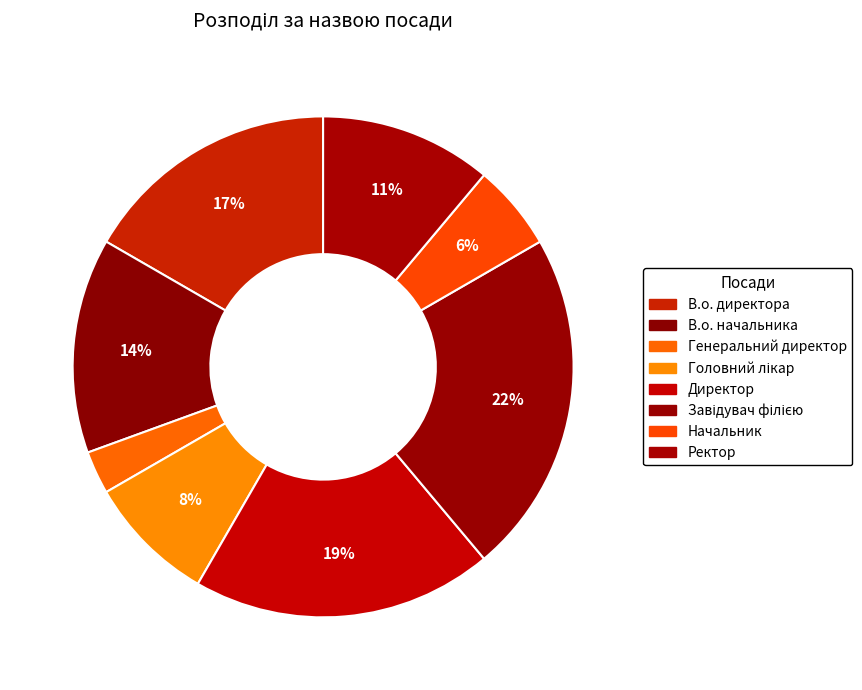

Rank the categories by value from highest to lowest.

Завідувач філією, Директор, В.о. директора, В.о. начальника, Ректор, Головний лікар, Начальник, Генеральний директор